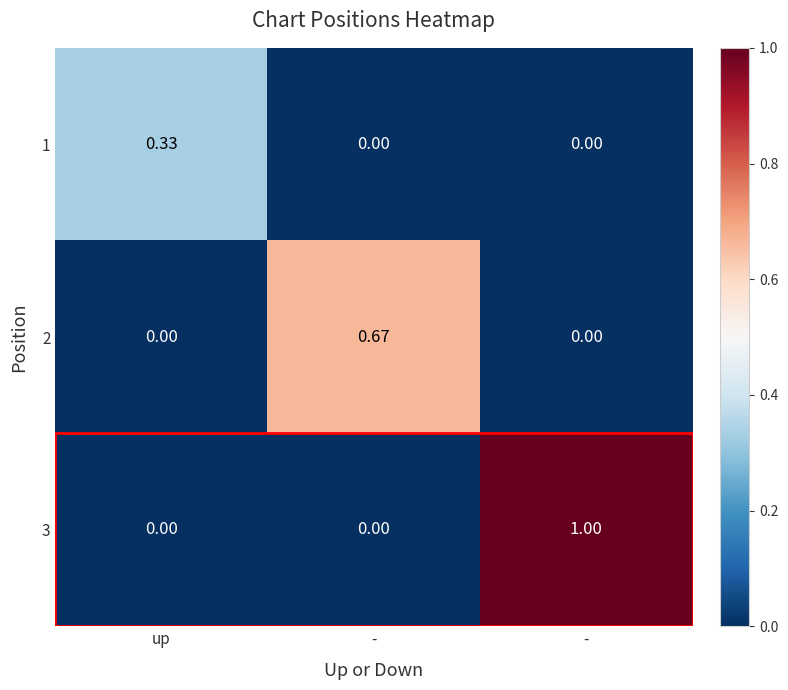

How many data points in 3 are above 0?

1